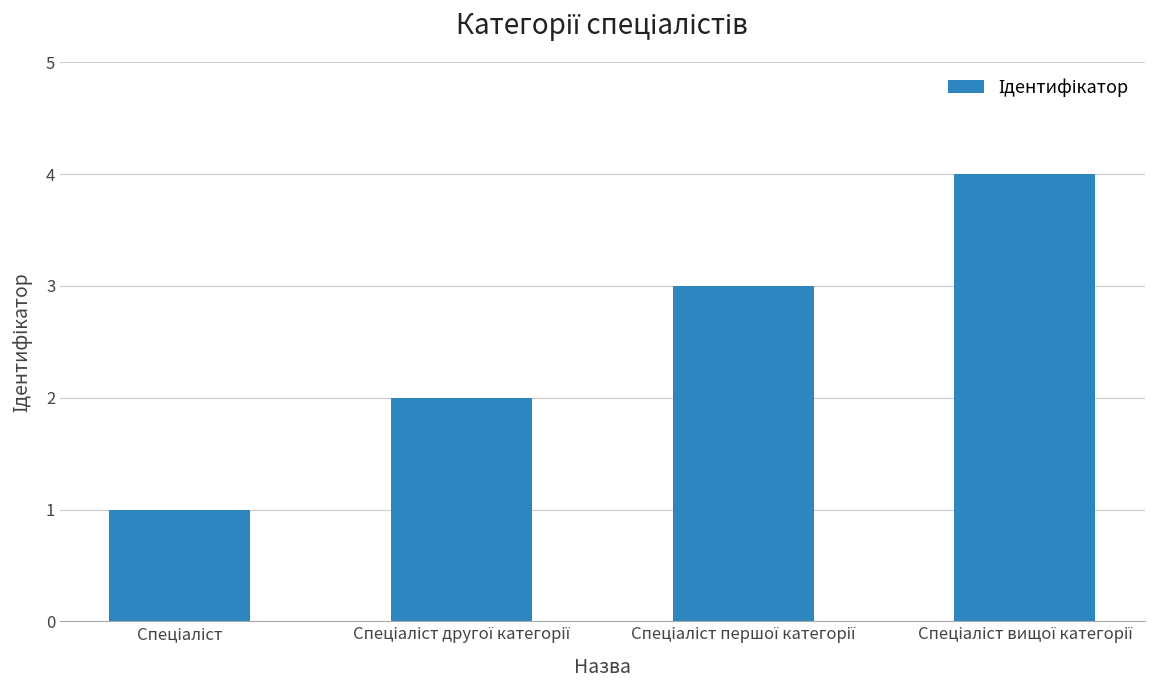

What is the sum of all values?

10